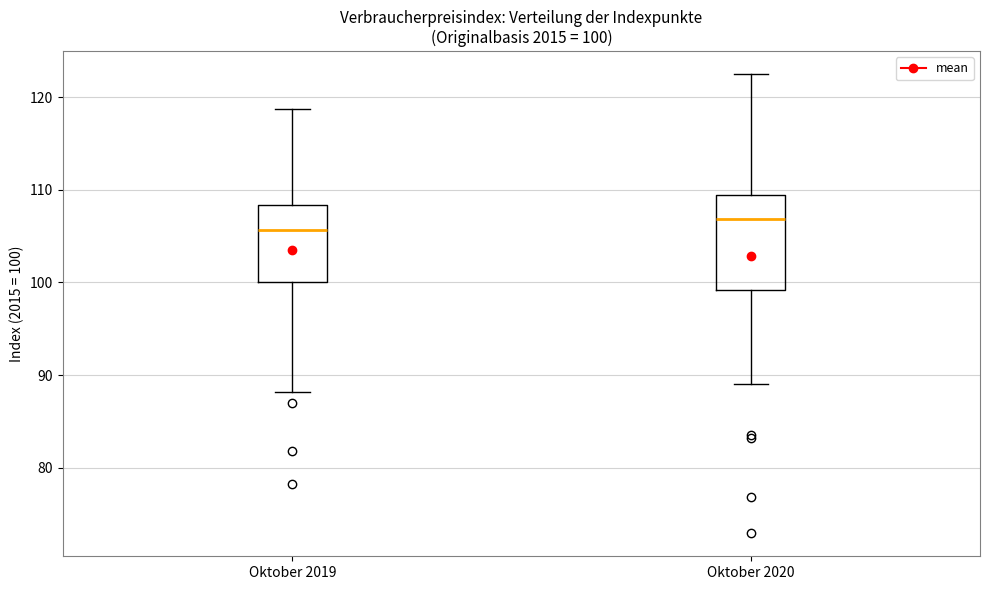

Comparing the boxes themselves (not the whiskers), which one is the tallest?

Oktober 2020